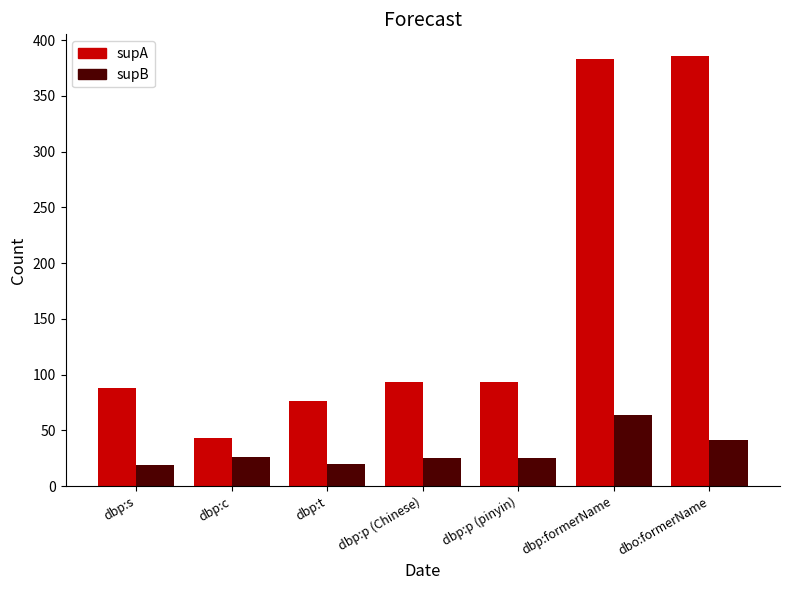

Which series has the largest range (max minus min)?

supA